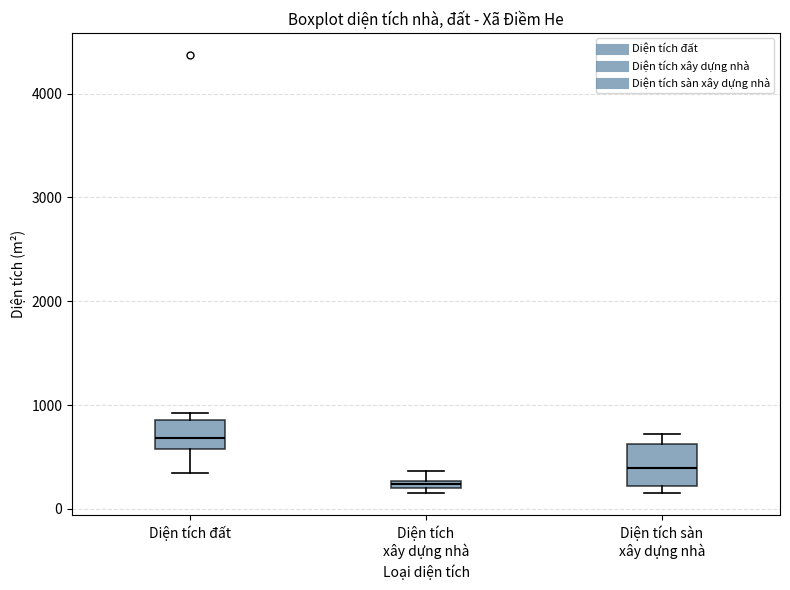

Which box is the tallest, from its lower edge to its upper edge?

Diện tích sàn xây dựng nhà